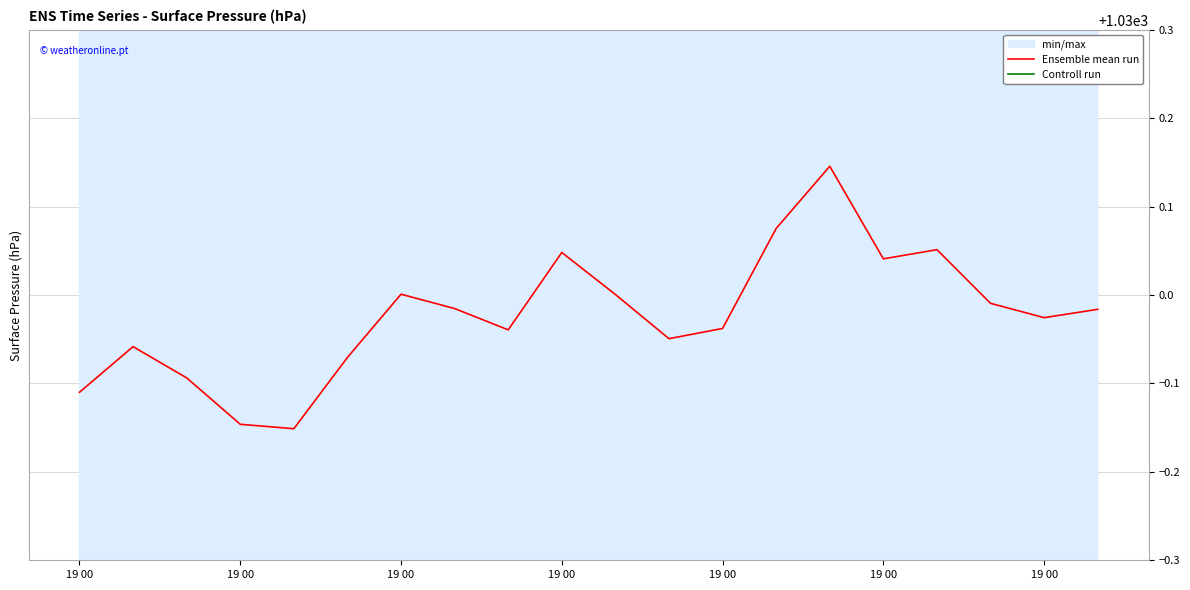

At which label does Ensemble mean run reach its peak?

14